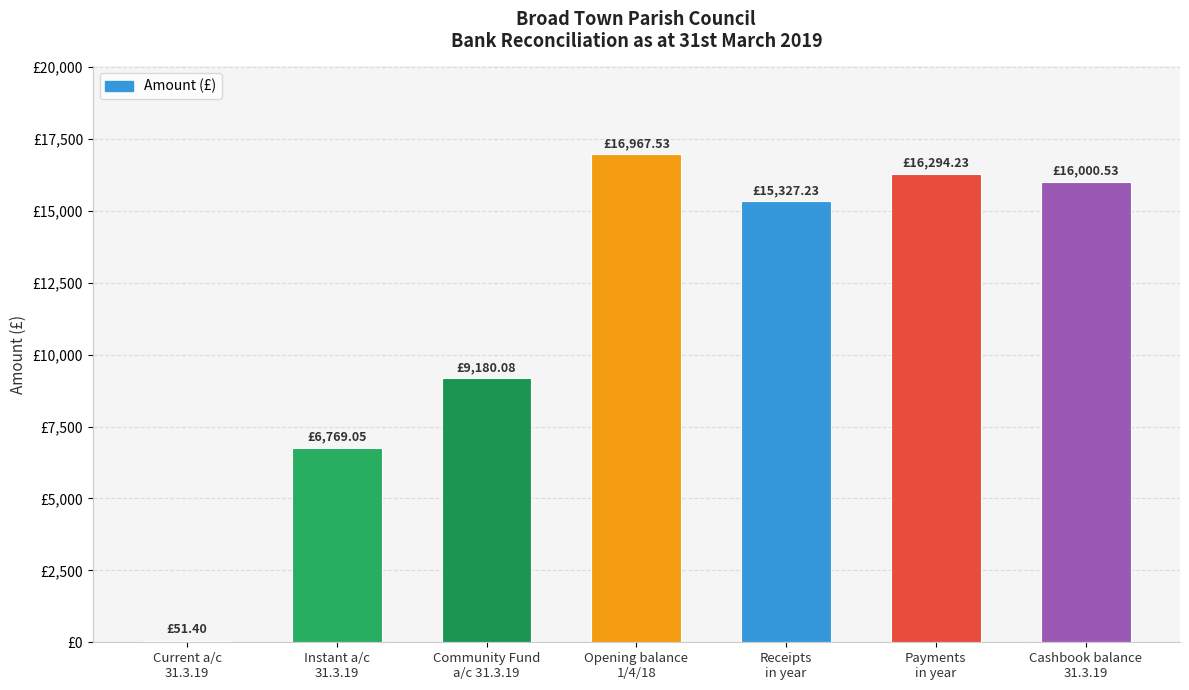

What is the label of the 7th bar from the right?

Current a/c
31.3.19